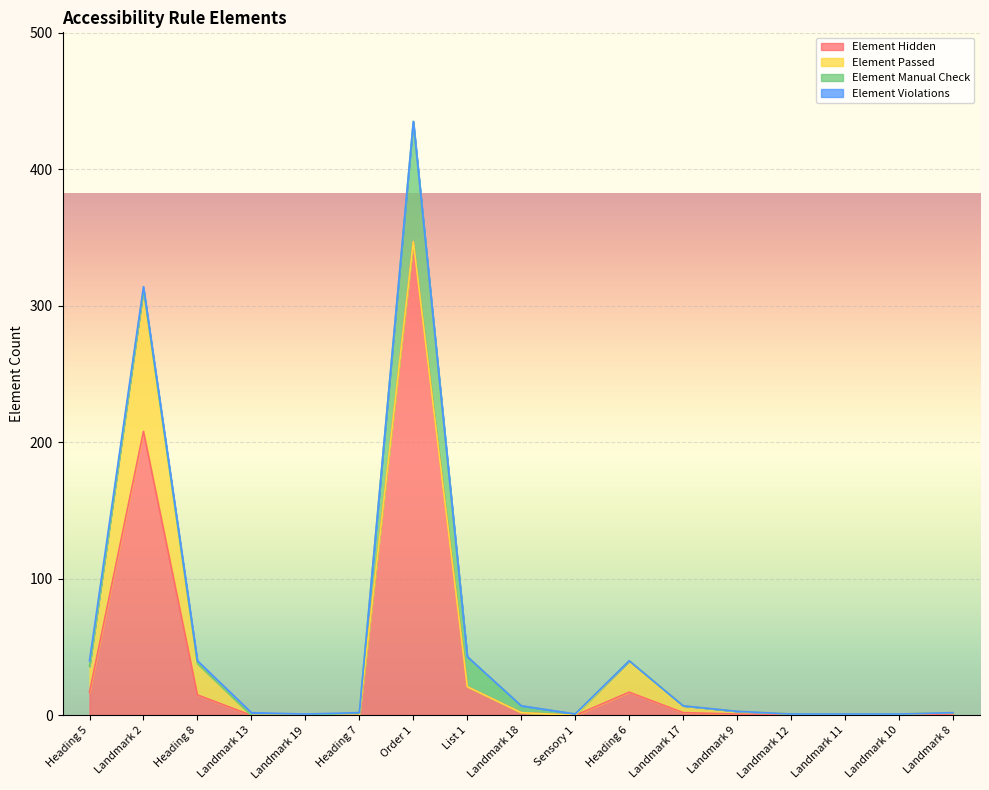

What are all the series names shown in the legend?

Element Hidden, Element Passed, Element Manual Check, Element Violations